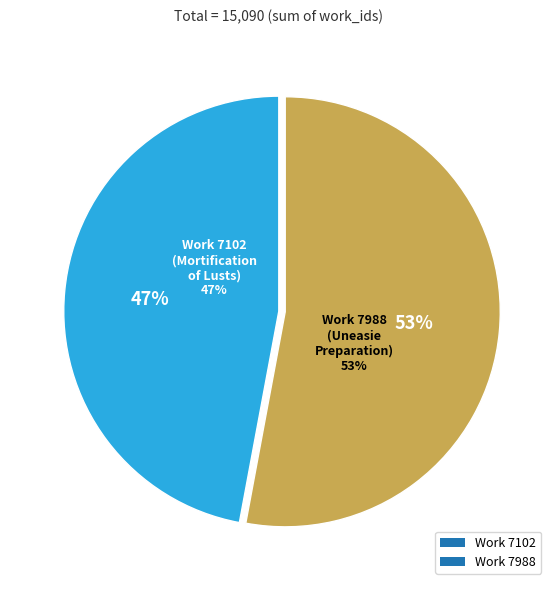

To the nearest percent, what is the difference between the largest and smallest slice percentages?

6%